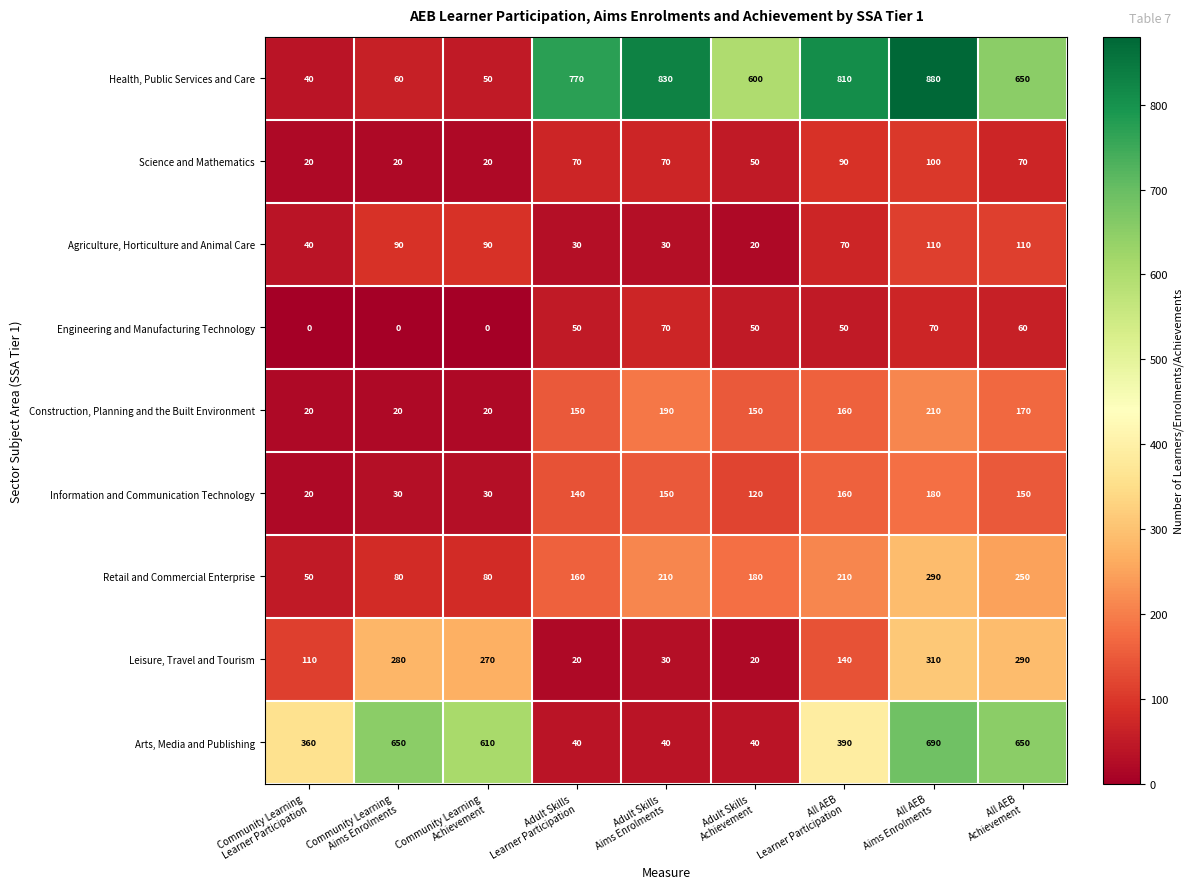

What is the sum of all Retail and Commercial Enterprise values?

1510